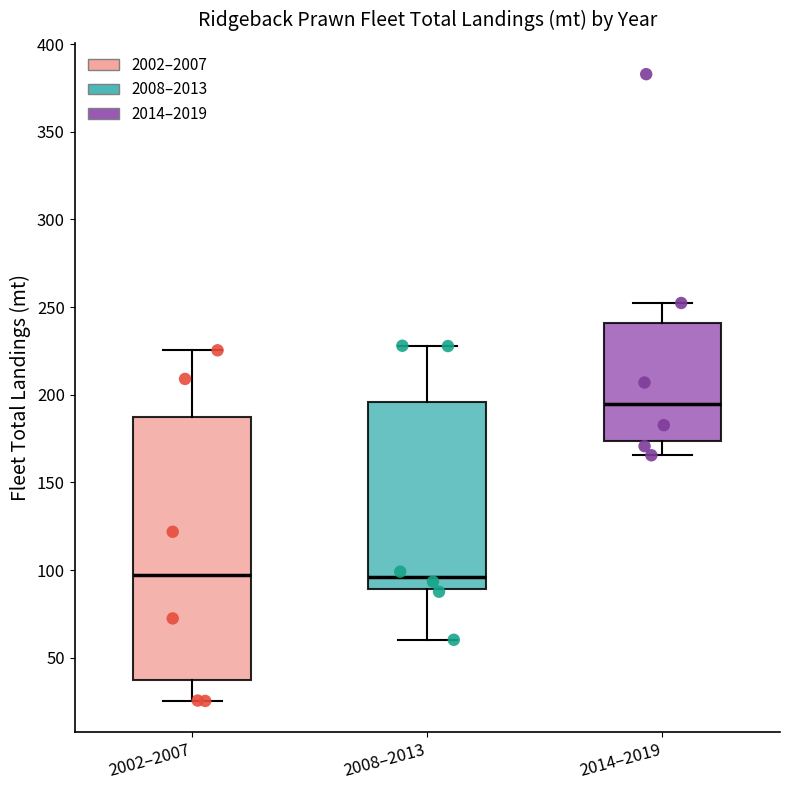

Reading left to right, transcribe this box plot: for each box, give where its median line is, the range the box spans, and where its two whiskers end, as read against the y-axis. The values are not printed on the chart, so give them approximately, as read against the axis.

2002–2007: median 95, box 35 to 185, whiskers 25 to 225
2008–2013: median 95, box 90 to 195, whiskers 60 to 230
2014–2019: median 195, box 175 to 240, whiskers 165 to 250